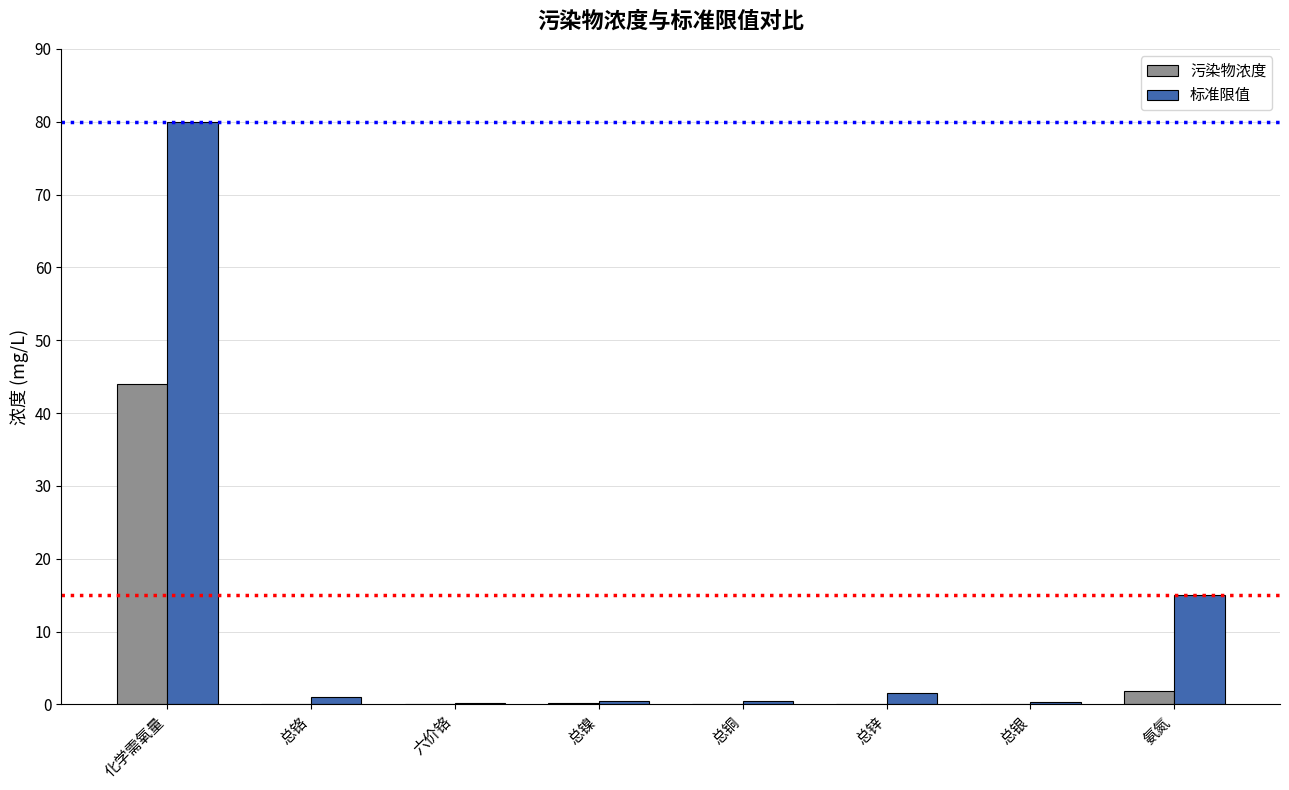

Which series changed the most between 化学需氧量 and 总铬?

标准限值